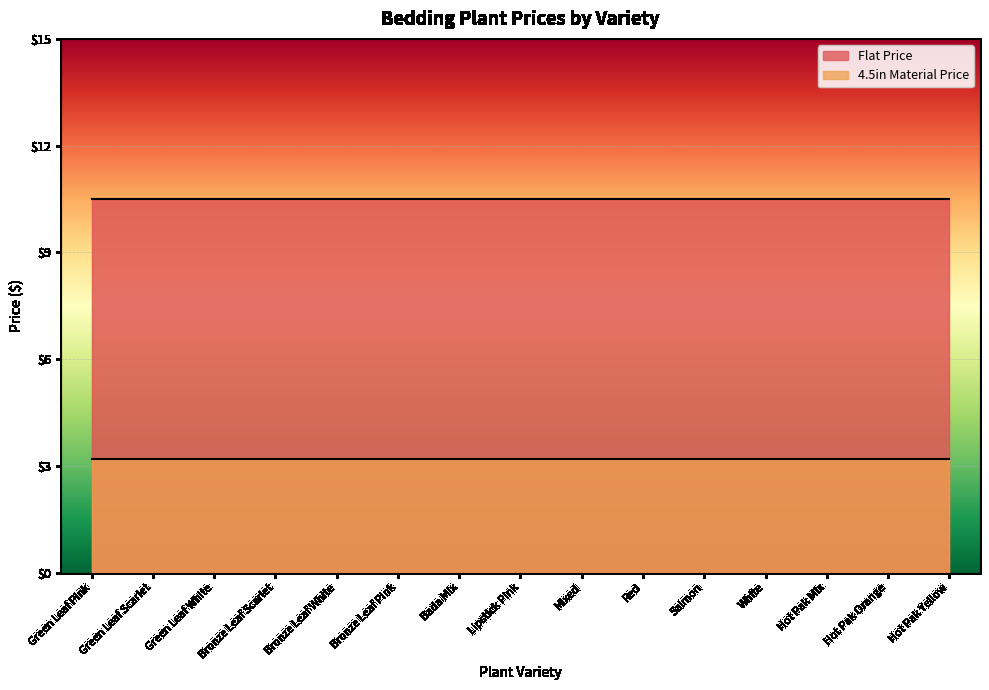

Reading left to right, list all the values displayed in this chart.

Flat Price: 10.5	10.5	10.5	10.5	10.5	10.5	10.5	10.5	10.5	10.5	10.5	10.5	10.5	10.5	10.5
4.5in Material Price: 3.2	3.2	3.2	3.2	3.2	3.2	3.2	3.2	3.2	3.2	3.2	3.2	3.2	3.2	3.2